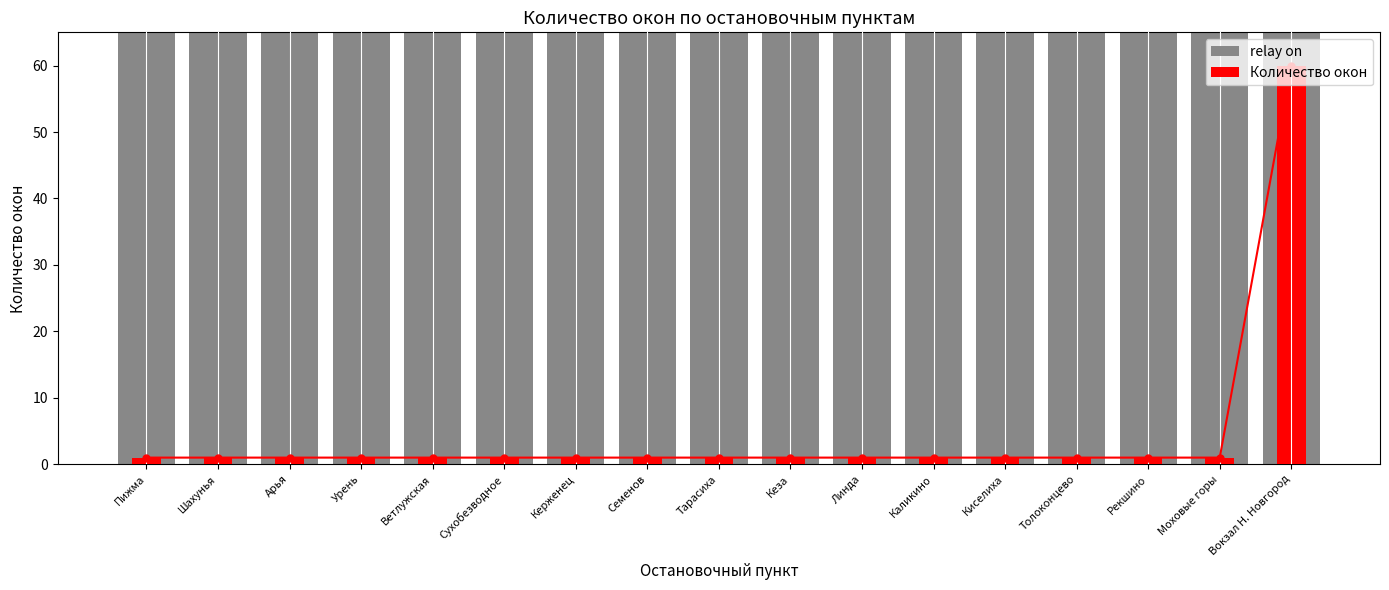

Read the relay on value at Вокзал Н. Новгород.

65